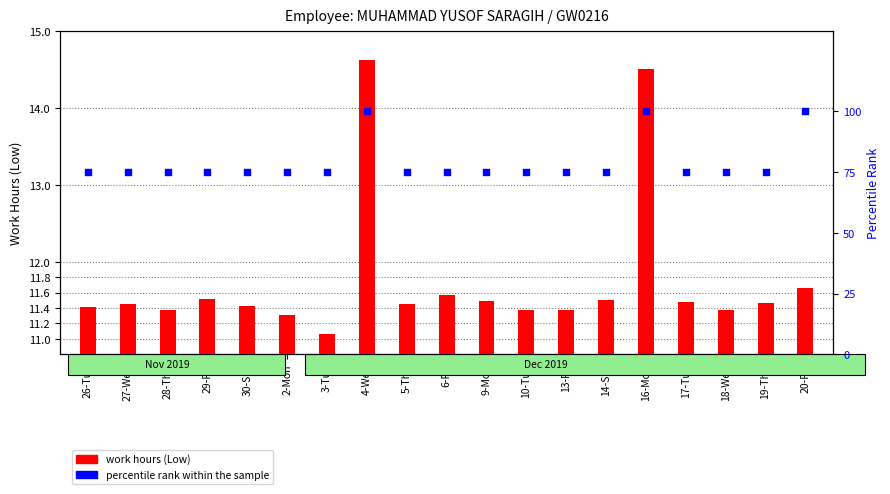

Which series reaches the minimum Y coordinate?

work hours (Low)